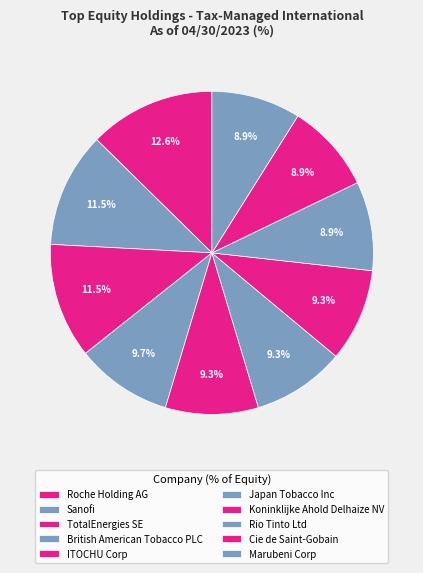

Which slice is the smallest?

Rio Tinto Ltd